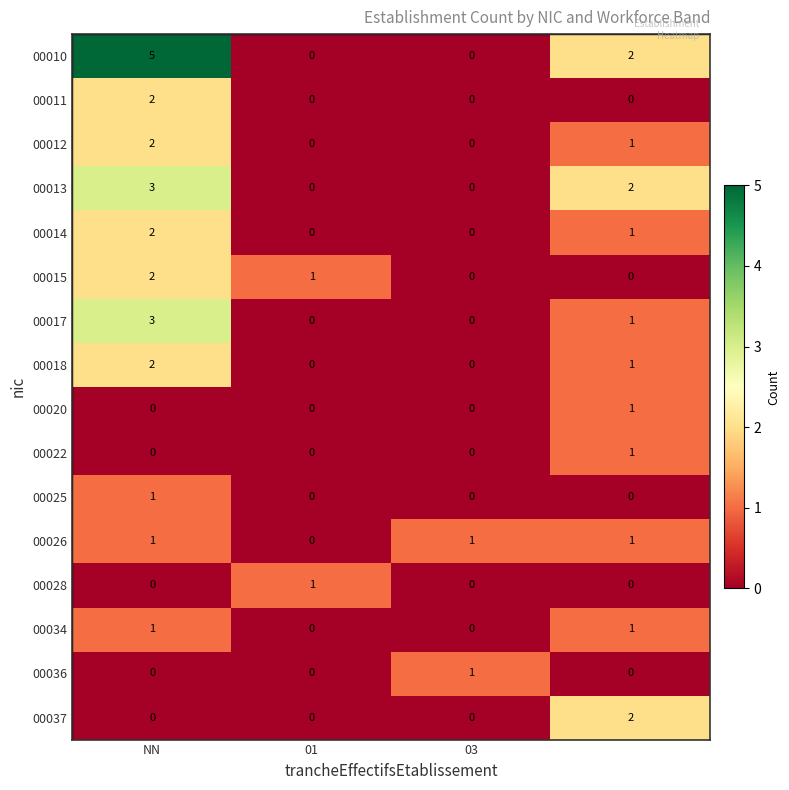

Count the 00018 values in the range 0 to 2.

4